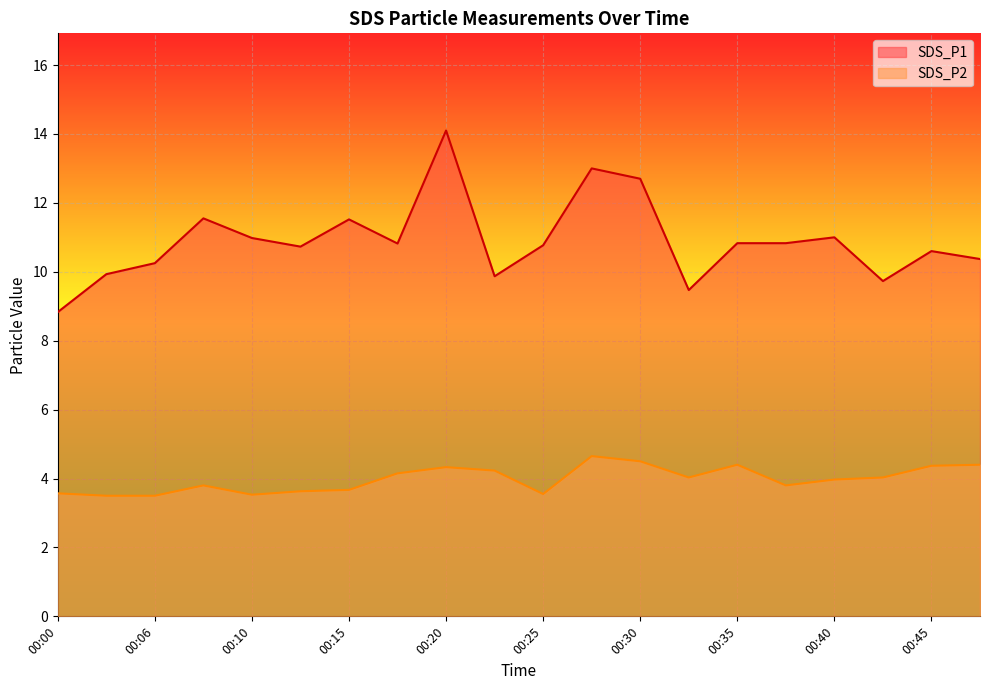

List the labels in order of SDS_P2 value, smallest first.

00:03, 00:06, 00:10, 00:25, 00:00, 00:13, 00:15, 00:08, 00:37, 00:40, 00:32, 00:42, 00:18, 00:23, 00:20, 00:45, 00:35, 00:47, 00:30, 00:28